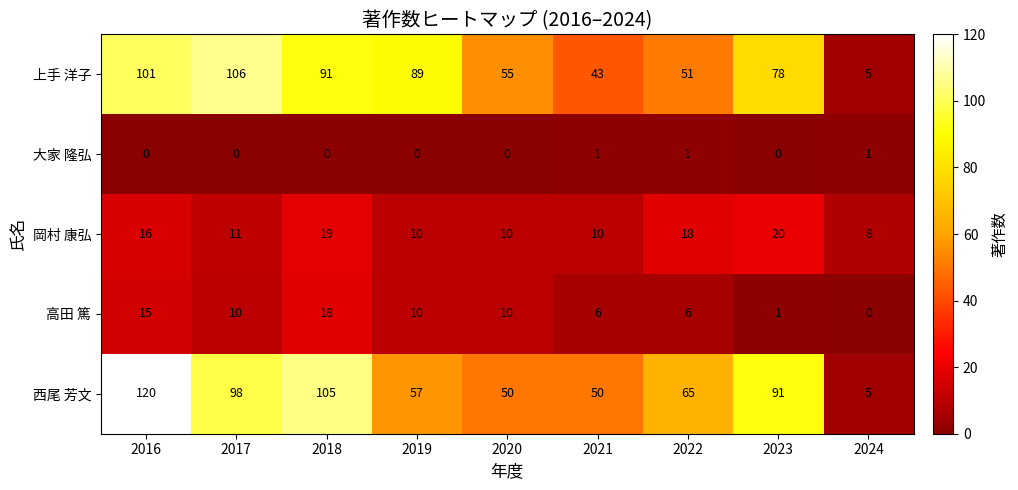

What is the average value of the 高田 篤 series?

8